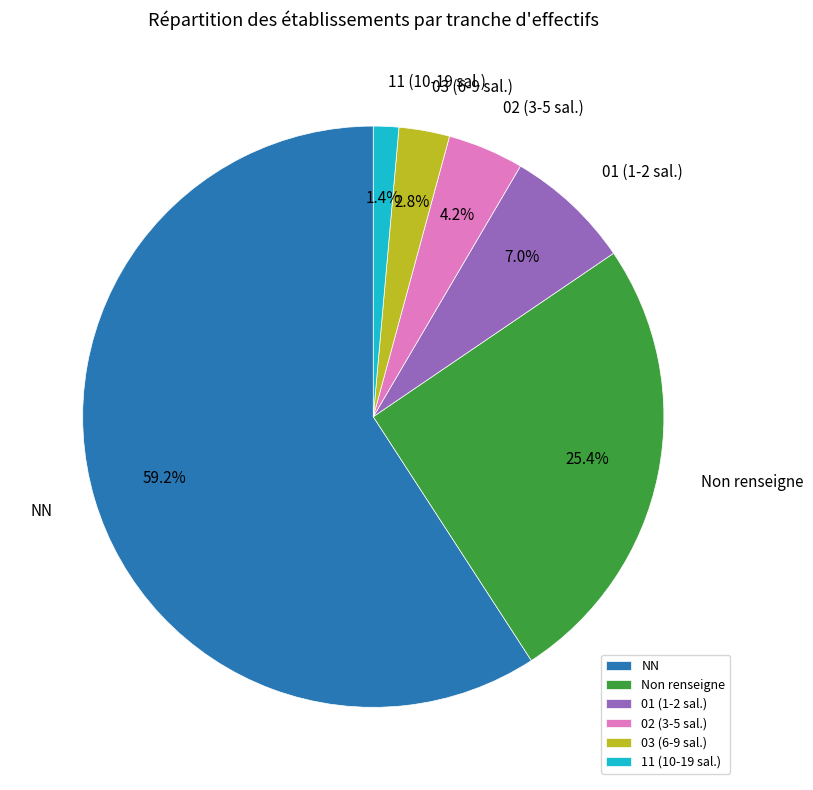

Which category has the smallest portion of the pie?

11 (10-19 sal.)